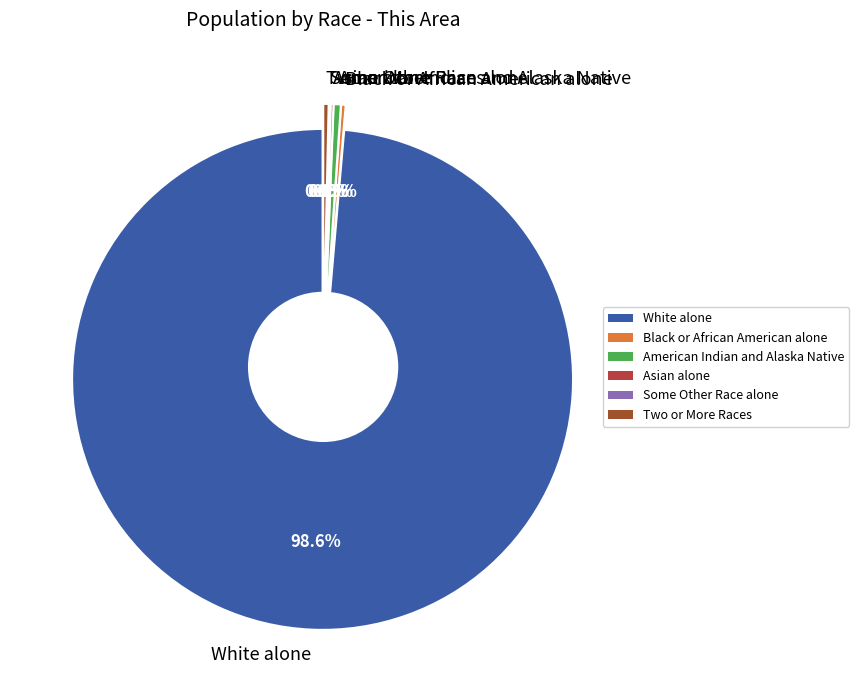

What is the ratio of the value at Some Other Race alone to the value at Two or More Races?

0.3